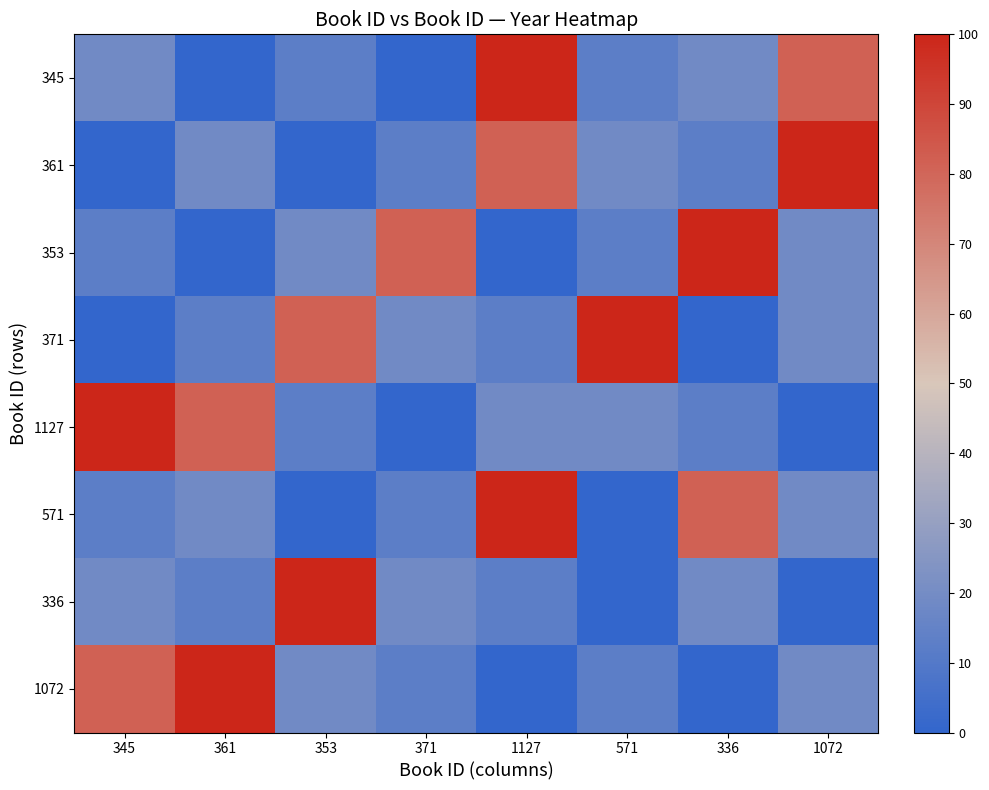

Reading right to left, what are all the values shown in this chart?

345: 1072=81.2	336=18.8	571=12.5	1127=100.0	371=0.0	353=12.5	361=0.0	345=18.8
361: 1072=100.0	336=12.5	571=18.8	1127=81.2	371=12.5	353=0.0	361=18.8	345=0.0
353: 1072=18.8	336=100.0	571=12.5	1127=0.0	371=81.2	353=18.8	361=0.0	345=12.5
371: 1072=18.8	336=0.0	571=100.0	1127=12.5	371=18.8	353=81.2	361=12.5	345=0.0
1127: 1072=0.0	336=12.5	571=18.8	1127=18.8	371=0.0	353=12.5	361=81.2	345=100.0
571: 1072=18.8	336=81.2	571=0.0	1127=100.0	371=12.5	353=0.0	361=18.8	345=12.5
336: 1072=0.0	336=18.8	571=0.0	1127=12.5	371=18.8	353=100.0	361=12.5	345=18.8
1072: 1072=18.8	336=0.0	571=12.5	1127=0.0	371=12.5	353=18.8	361=100.0	345=81.2